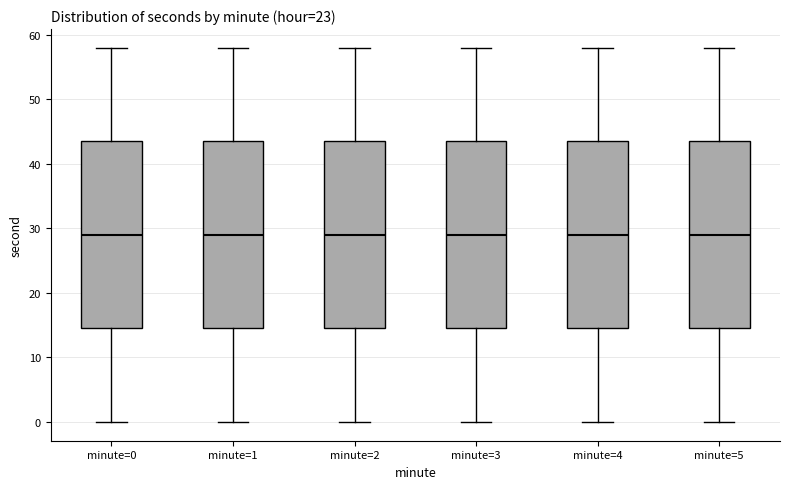

Reading left to right, read every box against the y-axis: the position of its median line, the range the box covers, and the ends of its whiskers. The values are not printed on the chart, so give them approximately, as read against the axis.

minute=0: median 29, box 15 to 44, whiskers 0 to 58
minute=1: median 29, box 15 to 44, whiskers 0 to 58
minute=2: median 29, box 15 to 44, whiskers 0 to 58
minute=3: median 29, box 15 to 44, whiskers 0 to 58
minute=4: median 29, box 15 to 44, whiskers 0 to 58
minute=5: median 29, box 15 to 44, whiskers 0 to 58